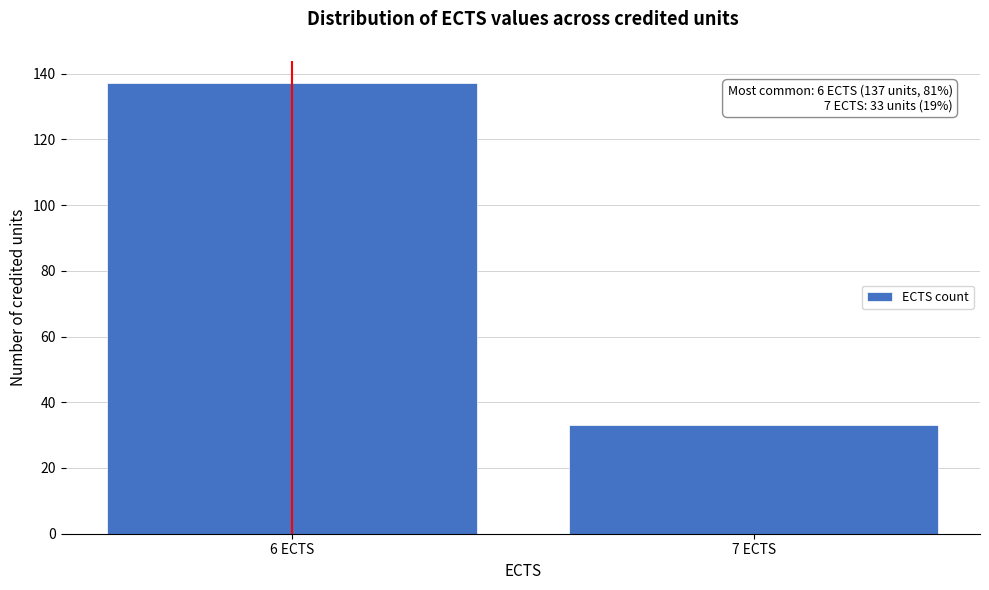

Reading left to right, transcribe all the data shown in this chart.

137	33